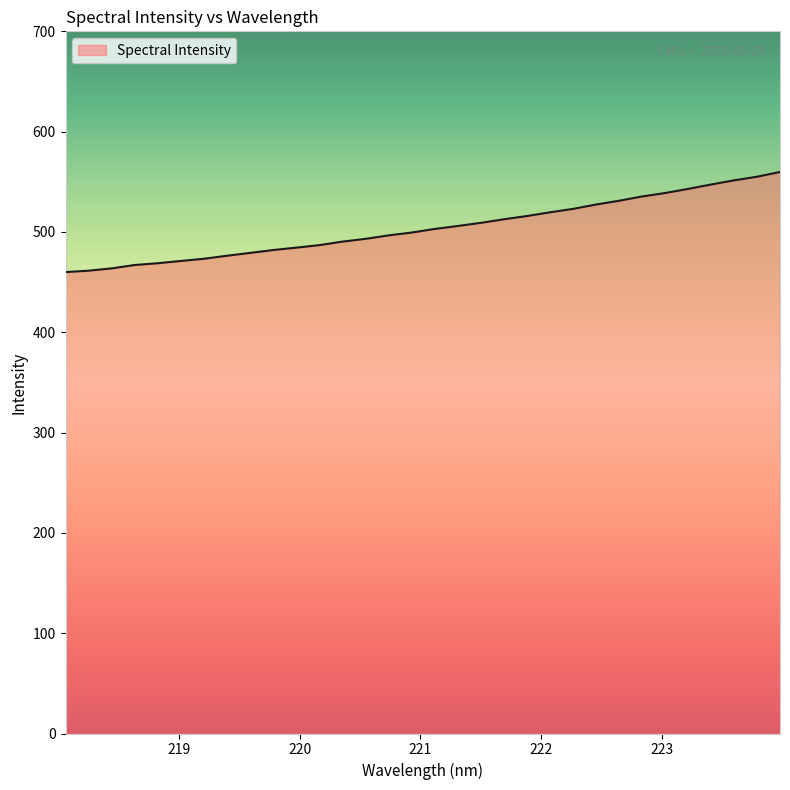

What is the difference between the maximum and minimum values?

99.8